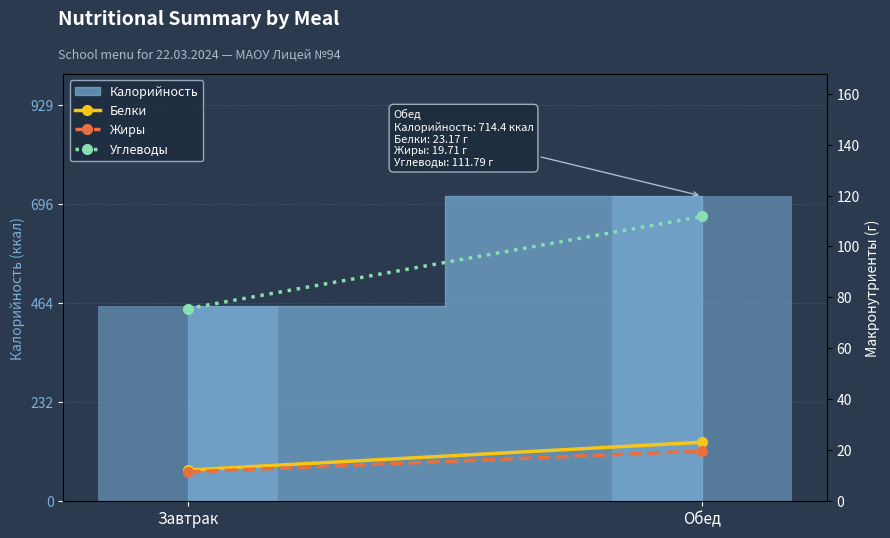

How many data points in Жиры are above 19?

1